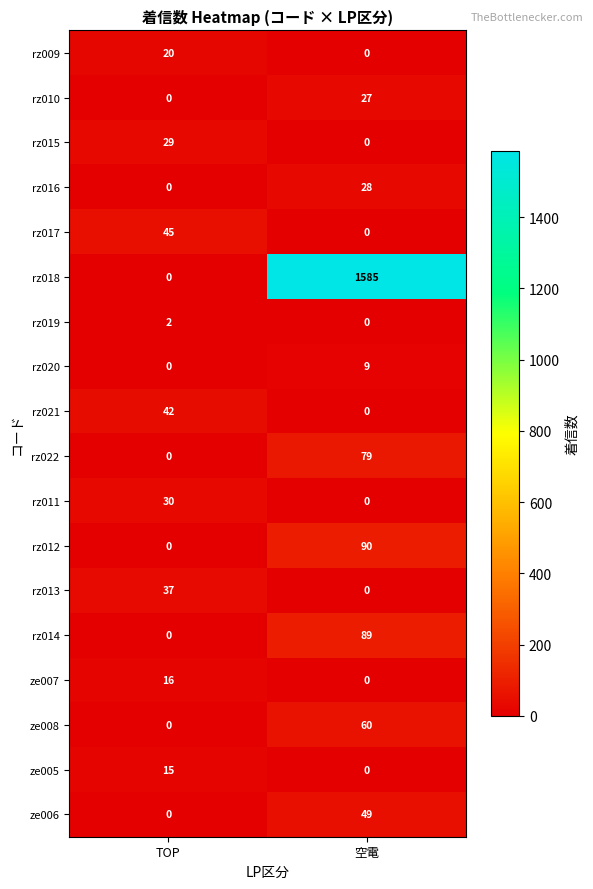

What is the greatest value displayed?

1585